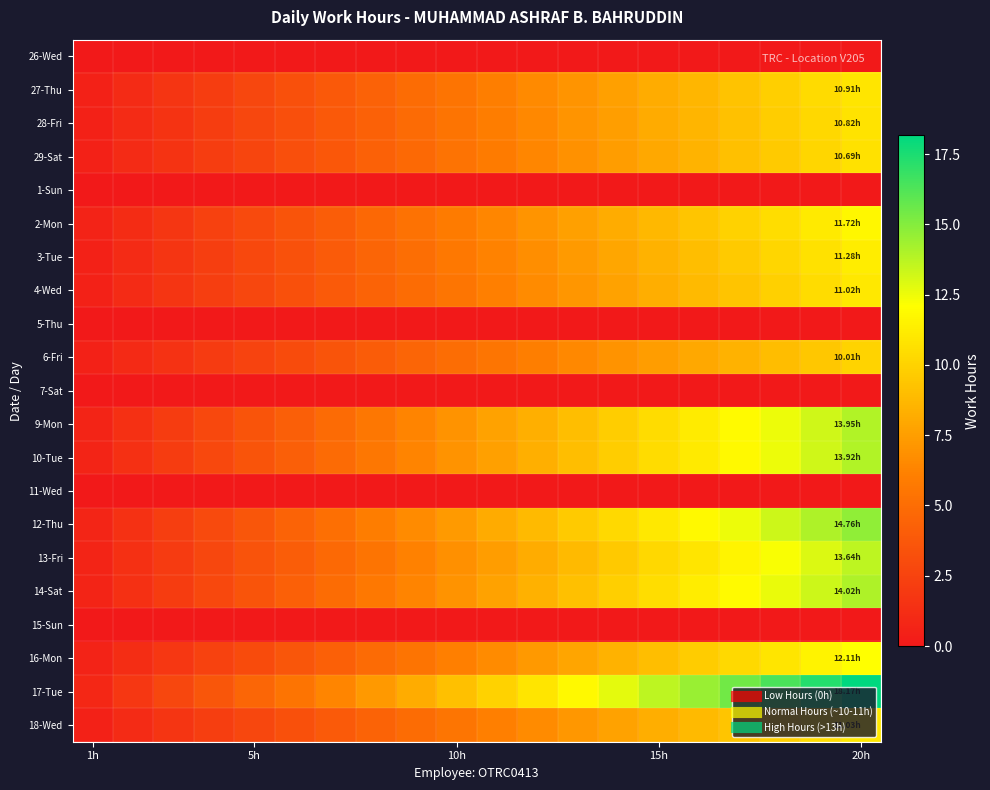

Reading left to right, extract all data points from this chart.

26-Wed: 0.0	0.0	0.0	0.0	0.0	0.0	0.0	0.0	0.0	0.0	0.0	0.0	0.0	0.0	0.0	0.0	0.0	0.0	0.0	0.0
27-Thu: 0.5	1.1	1.6	2.2	2.7	3.3	3.8	4.4	4.9	5.5	6.0	6.5	7.1	7.6	8.2	8.7	9.3	9.8	10.4	10.9
28-Fri: 0.5	1.1	1.6	2.2	2.7	3.2	3.8	4.3	4.9	5.4	6.0	6.5	7.0	7.6	8.1	8.7	9.2	9.7	10.3	10.8
29-Sat: 0.5	1.1	1.6	2.1	2.7	3.2	3.7	4.3	4.8	5.3	5.9	6.4	6.9	7.5	8.0	8.6	9.1	9.6	10.2	10.7
1-Sun: 0.0	0.0	0.0	0.0	0.0	0.0	0.0	0.0	0.0	0.0	0.0	0.0	0.0	0.0	0.0	0.0	0.0	0.0	0.0	0.0
2-Mon: 0.6	1.2	1.8	2.3	2.9	3.5	4.1	4.7	5.3	5.9	6.4	7.0	7.6	8.2	8.8	9.4	10.0	10.5	11.1	11.7
3-Tue: 0.6	1.1	1.7	2.3	2.8	3.4	3.9	4.5	5.1	5.6	6.2	6.8	7.3	7.9	8.5	9.0	9.6	10.2	10.7	11.3
4-Wed: 0.6	1.1	1.7	2.2	2.8	3.3	3.9	4.4	5.0	5.5	6.1	6.6	7.2	7.7	8.3	8.8	9.4	9.9	10.5	11.0
5-Thu: 0.0	0.0	0.0	0.0	0.0	0.0	0.0	0.0	0.0	0.0	0.0	0.0	0.0	0.0	0.0	0.0	0.0	0.0	0.0	0.0
6-Fri: 0.5	1.0	1.5	2.0	2.5	3.0	3.5	4.0	4.5	5.0	5.5	6.0	6.5	7.0	7.5	8.0	8.5	9.0	9.5	10.0
7-Sat: 0.0	0.0	0.0	0.0	0.0	0.0	0.0	0.0	0.0	0.0	0.0	0.0	0.0	0.0	0.0	0.0	0.0	0.0	0.0	0.0
9-Mon: 0.7	1.4	2.1	2.8	3.5	4.2	4.9	5.6	6.3	7.0	7.7	8.4	9.1	9.8	10.5	11.2	11.9	12.6	13.3	13.9
10-Tue: 0.7	1.4	2.1	2.8	3.5	4.2	4.9	5.6	6.3	7.0	7.7	8.4	9.0	9.7	10.4	11.1	11.8	12.5	13.2	13.9
11-Wed: 0.0	0.0	0.0	0.0	0.0	0.0	0.0	0.0	0.0	0.0	0.0	0.0	0.0	0.0	0.0	0.0	0.0	0.0	0.0	0.0
12-Thu: 0.7	1.5	2.2	3.0	3.7	4.4	5.2	5.9	6.6	7.4	8.1	8.9	9.6	10.3	11.1	11.8	12.5	13.3	14.0	14.8
13-Fri: 0.7	1.4	2.0	2.7	3.4	4.1	4.8	5.5	6.1	6.8	7.5	8.2	8.9	9.5	10.2	10.9	11.6	12.3	13.0	13.6
14-Sat: 0.7	1.4	2.1	2.8	3.5	4.2	4.9	5.6	6.3	7.0	7.7	8.4	9.1	9.8	10.5	11.2	11.9	12.6	13.3	14.0
15-Sun: 0.0	0.0	0.0	0.0	0.0	0.0	0.0	0.0	0.0	0.0	0.0	0.0	0.0	0.0	0.0	0.0	0.0	0.0	0.0	0.0
16-Mon: 0.6	1.2	1.8	2.4	3.0	3.6	4.2	4.8	5.4	6.1	6.7	7.3	7.9	8.5	9.1	9.7	10.3	10.9	11.5	12.1
17-Tue: 0.9	1.8	2.7	3.6	4.5	5.5	6.4	7.3	8.2	9.1	10.0	10.9	11.8	12.7	13.6	14.5	15.4	16.4	17.3	18.2
18-Wed: 0.6	1.1	1.7	2.2	2.8	3.3	3.9	4.4	5.0	5.5	6.1	6.6	7.2	7.7	8.3	8.8	9.4	9.9	10.5	11.0